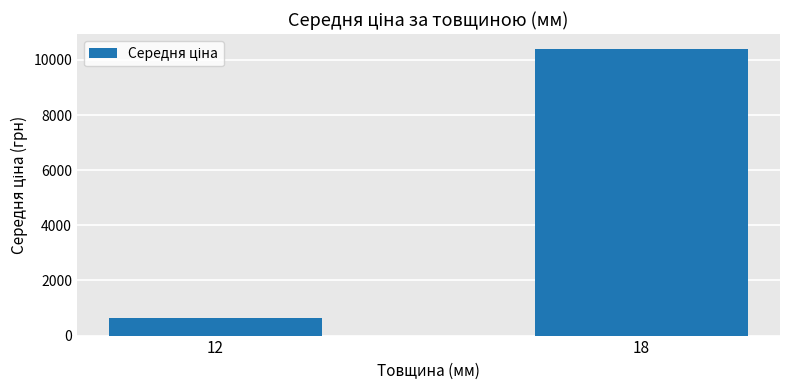

Approximately how many times larger is the value at 12 compared to 18?

0.1